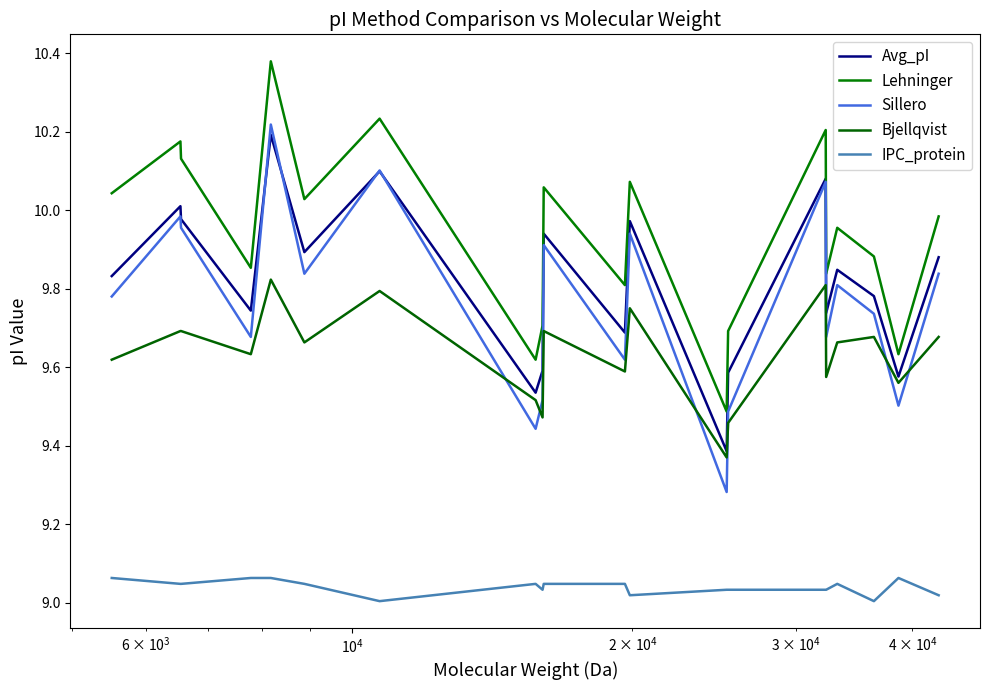

What is the maximum value shown in the chart?

10.4